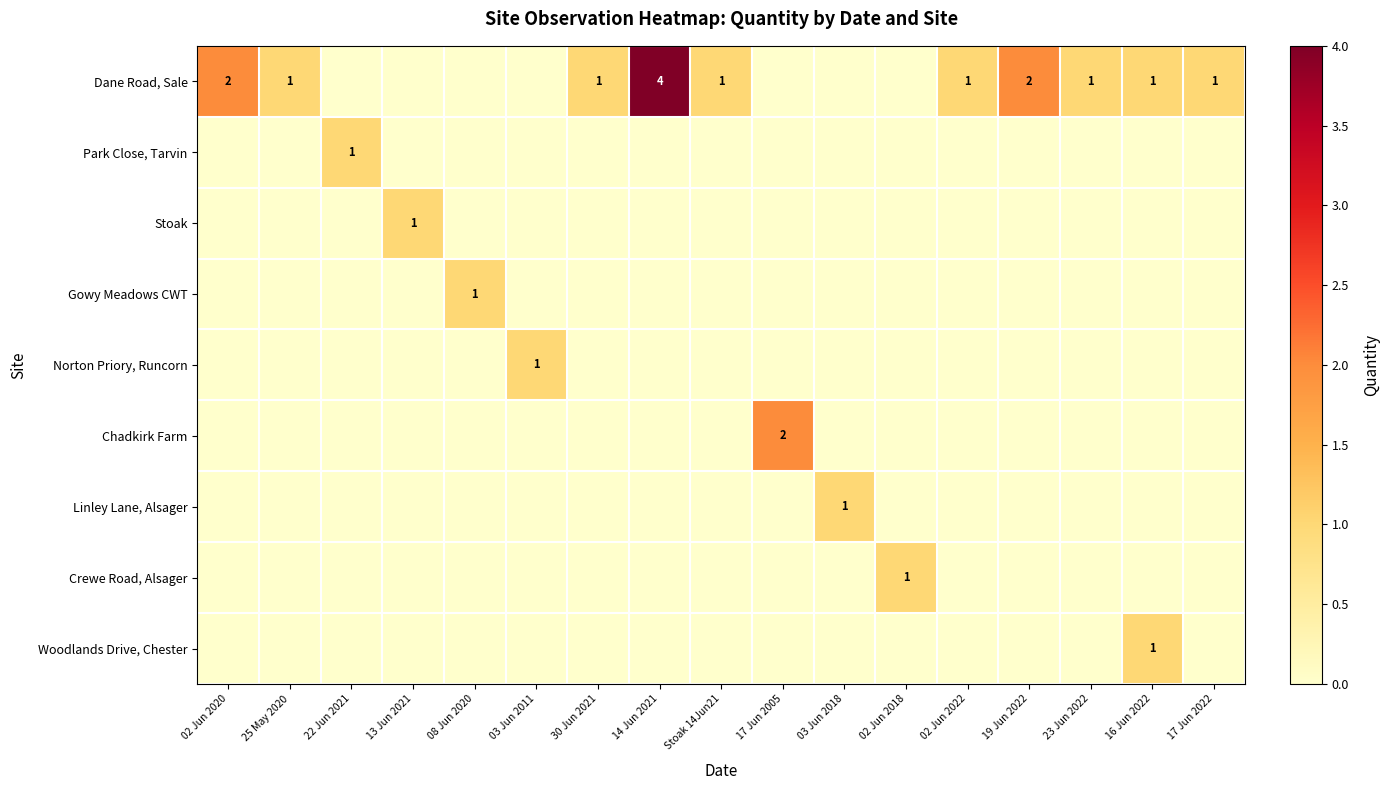

At which category is the sum across all series the highest?

14 Jun 2021